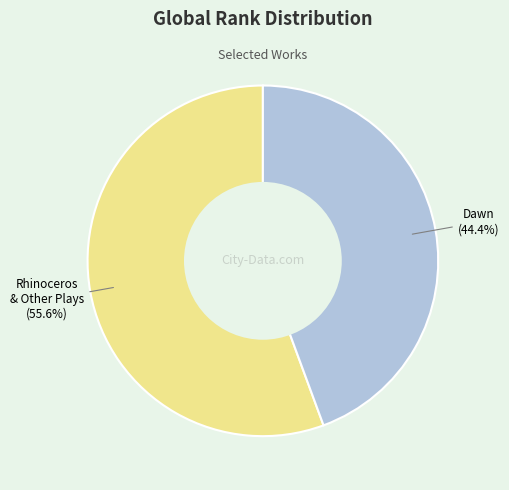

Is there a majority slice in this chart?

Yes